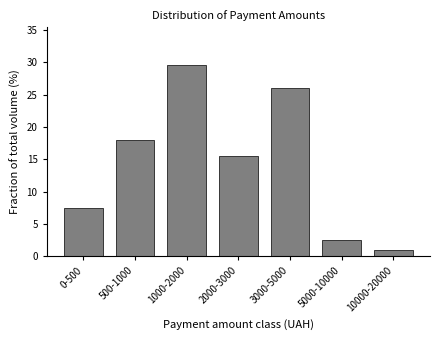

Reading left to right, list all the values displayed in this chart.

7.5	18.0	29.5	15.5	26.0	2.5	1.0